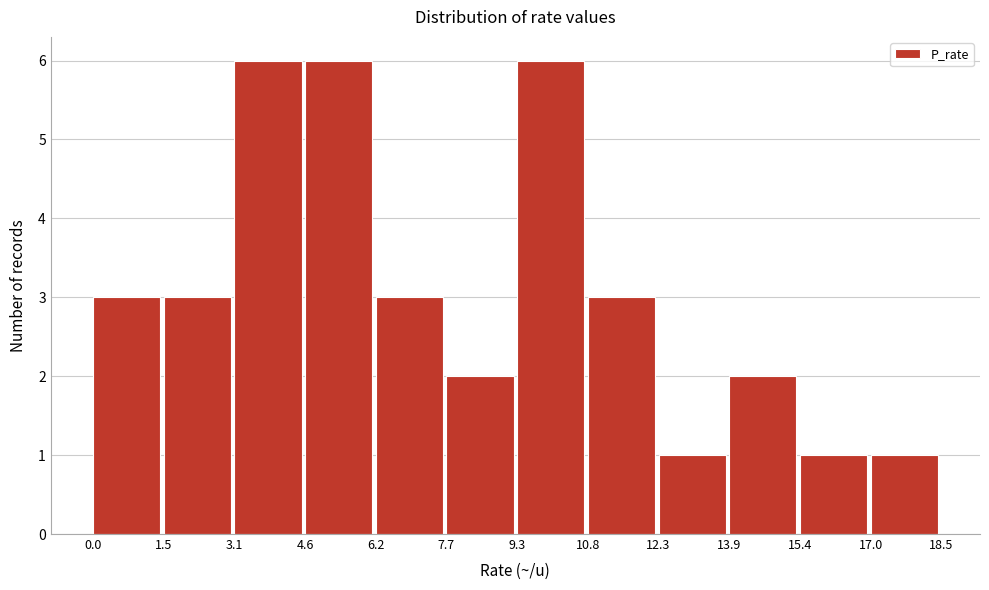

What is the height of the bar covering 9.3 to 10.8 on the x-axis? The values are not printed on the chart, so give them approximately, as read against the axis.

6